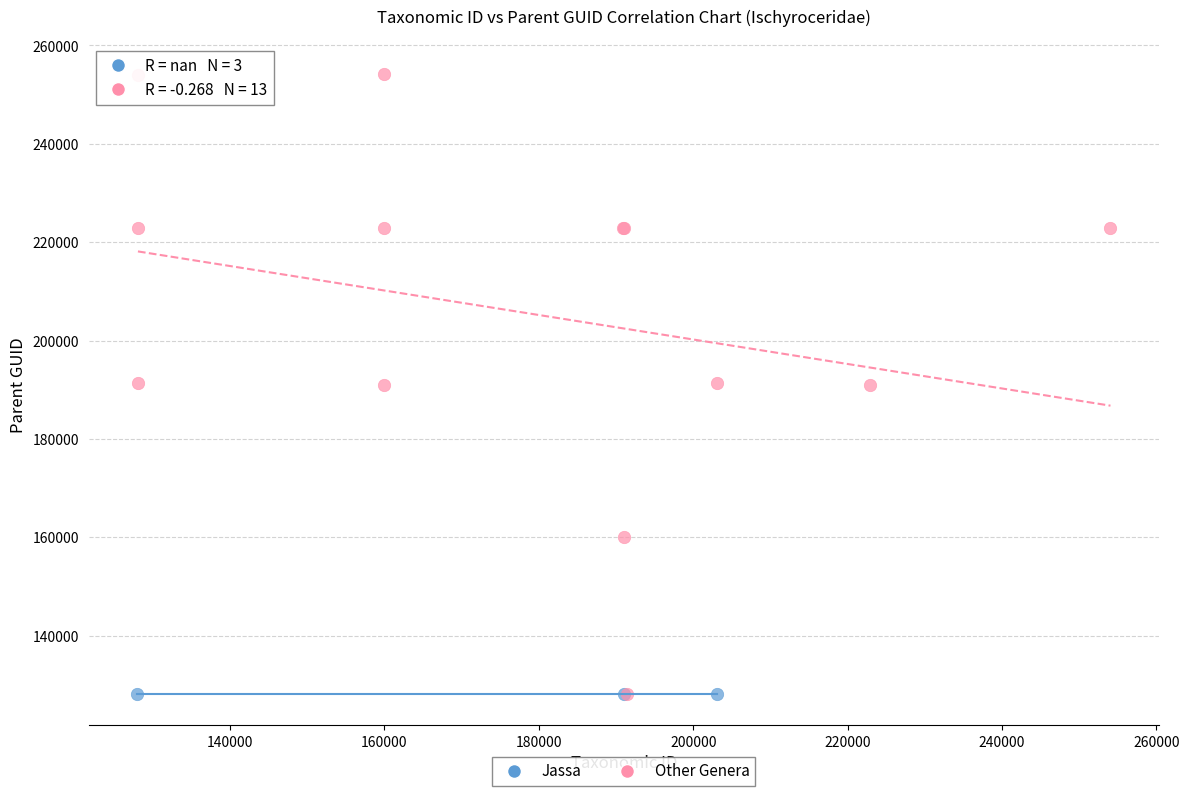

Which series contains the highest Y value?

Other Genera